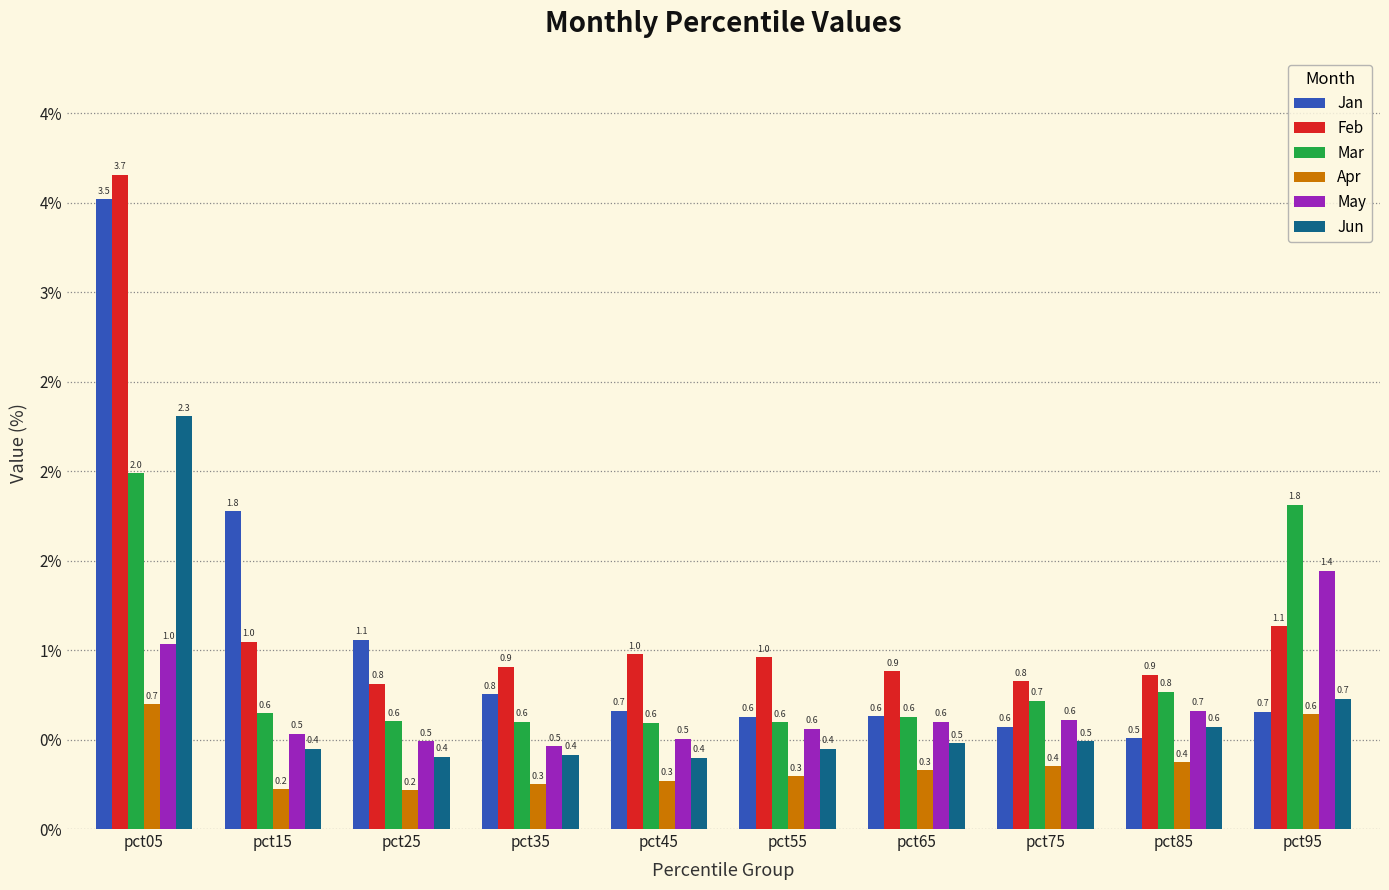

Does the chart contain stacked bars?

No